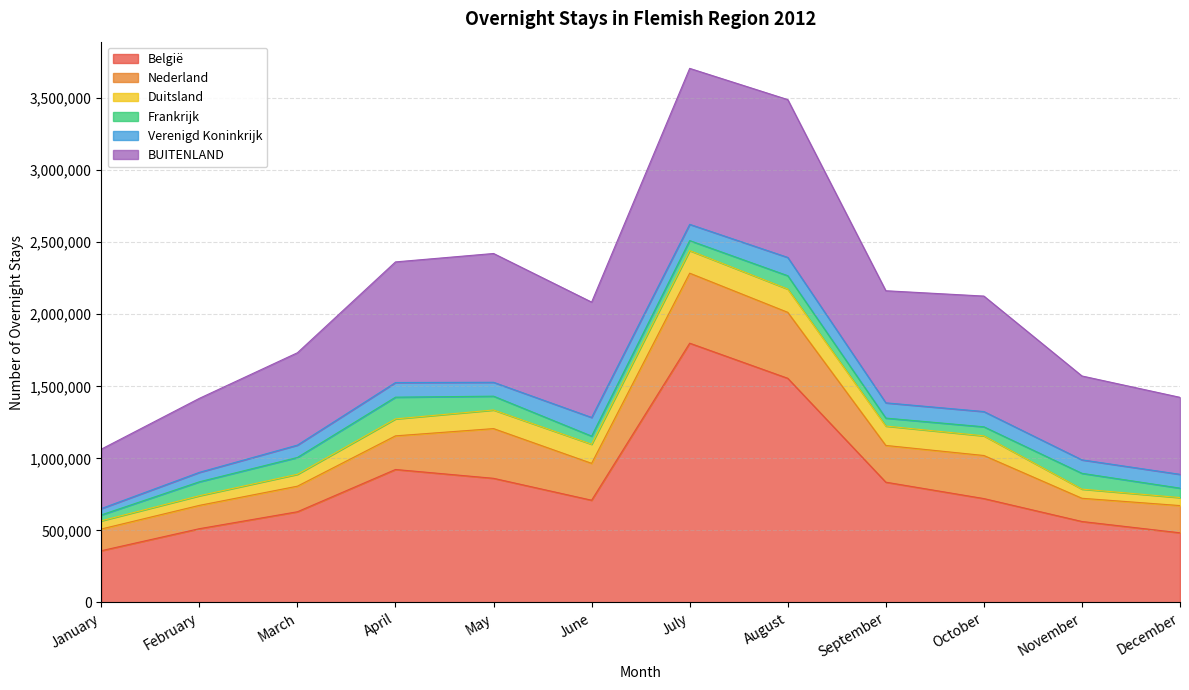

Reading left to right, transcribe all the data shown in this chart.

België: 359174	512050	629529	922819	861606	709520	1799305	1555662	834741	720981	561958	483436
Nederland: 150629	161714	177482	233391	344951	255921	485729	457752	254923	298874	161164	188976
Duitsland: 56856	66892	82588	117674	129109	132610	156813	161492	134583	136425	63557	55471
Frankrijk: 40783	96729	116643	150760	95907	56298	69343	92510	55252	62648	109496	65546
Verenigd Koninkrijk: 44117	65491	85791	101666	96295	129432	112810	127010	105854	105896	93421	95817
BUITENLAND: 412412	513507	640843	836990	893784	800469	1082209	1095090	777834	801332	582145	534245